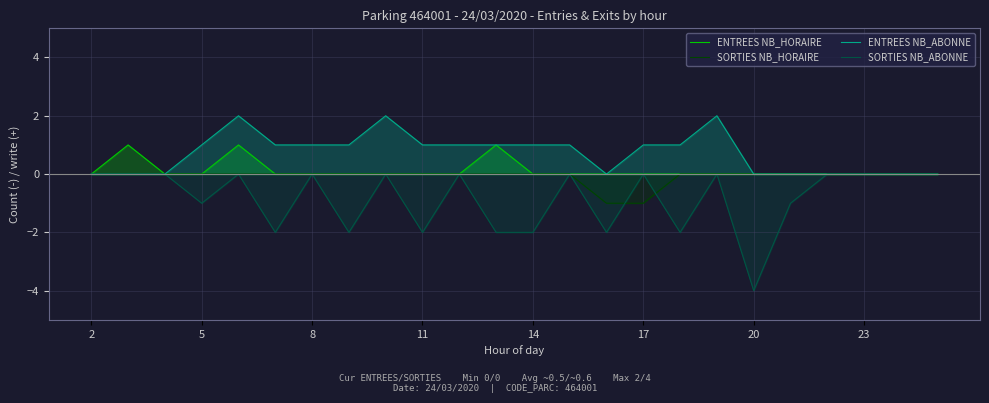

Count the number of data series in this chart.

4